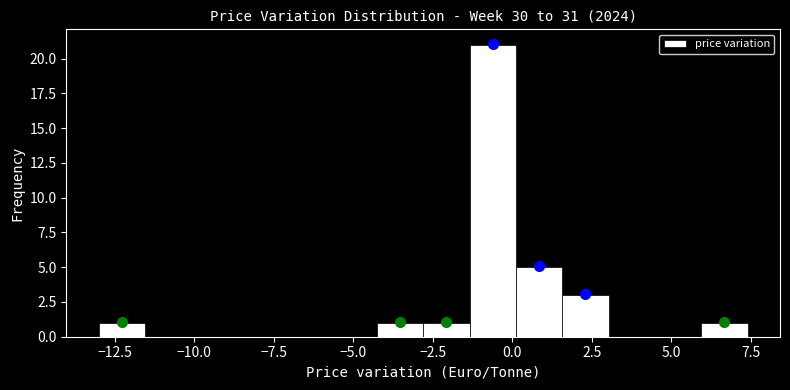

Around what value on the x-axis is the tallest bar? Give the approximate position of its centre, as read against the axis.

-0.5